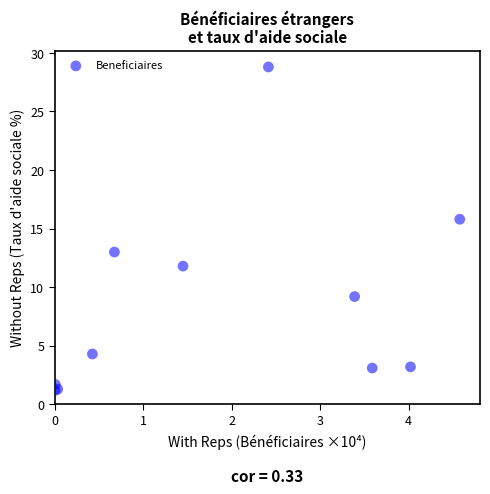

What Y value in the scatter plot is closest to 15?

15.8